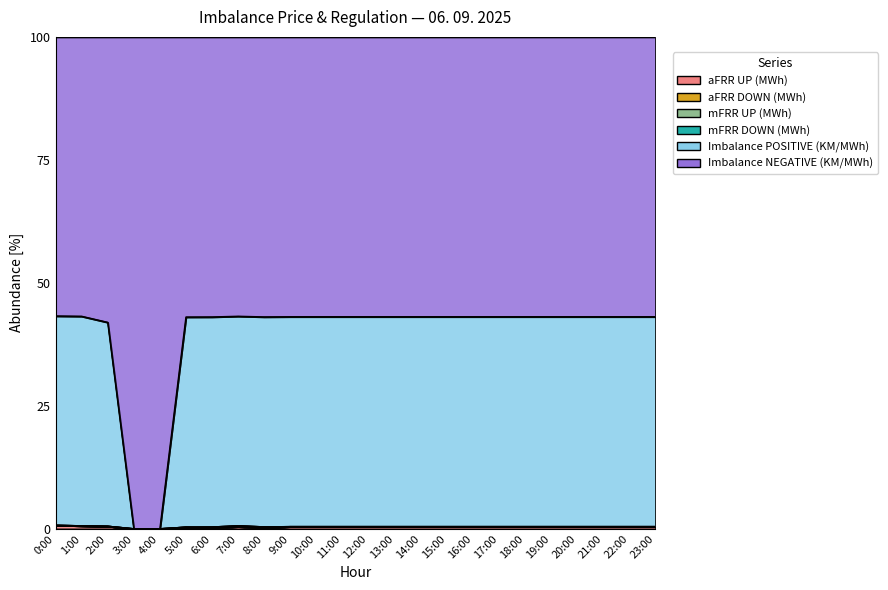

At how many categories does at least one series exceed 6?

24